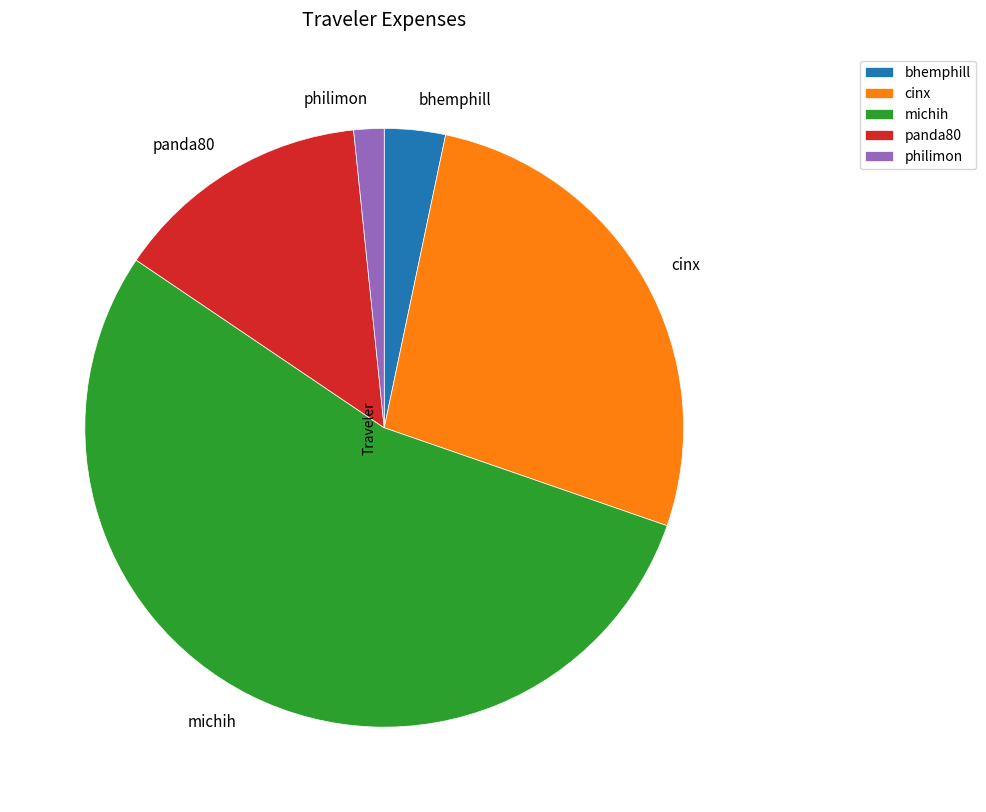

Combined, do panda80 and bhemphill account for over 50%?

No